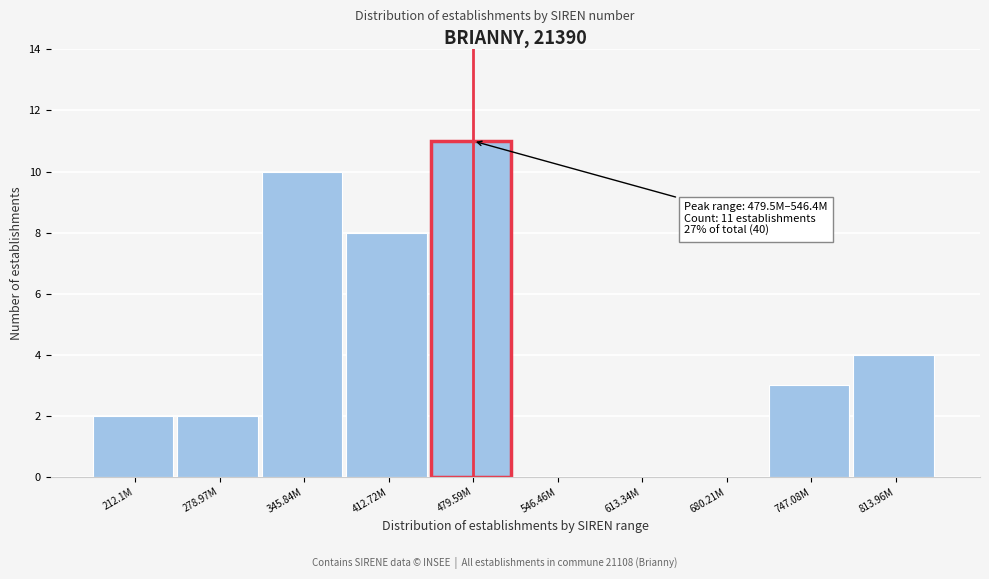

Reading left to right, list all the values displayed in this chart.

212.1M=2	278.97M=2	345.84M=10	412.72M=8	479.59M=11	546.46M=0	613.34M=0	680.21M=0	747.08M=3	813.96M=4